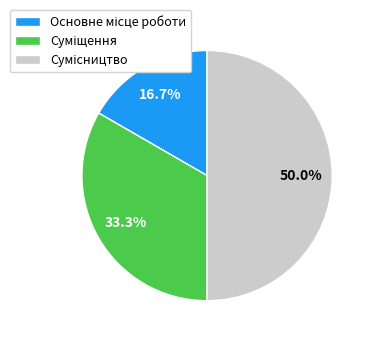

How many slices are in this pie chart?

3